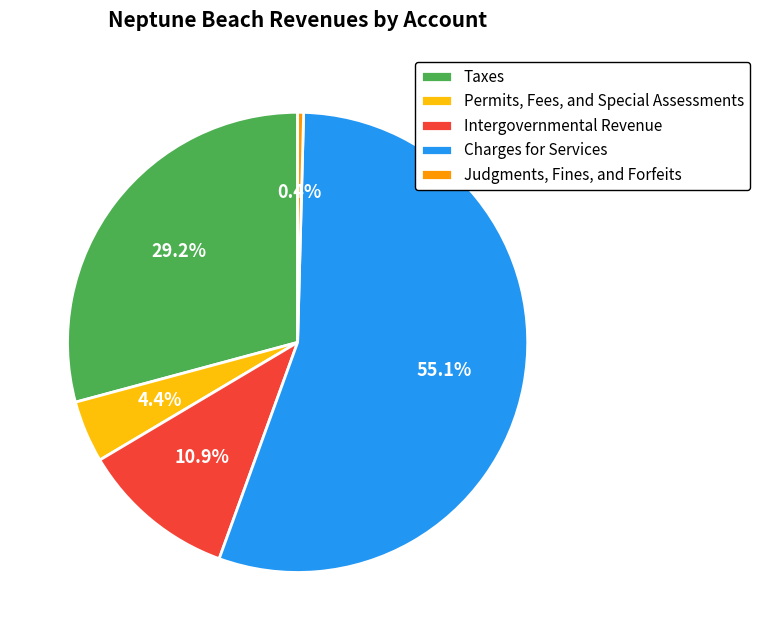

What percentage is the Charges for Services slice, to the nearest percent?

55%